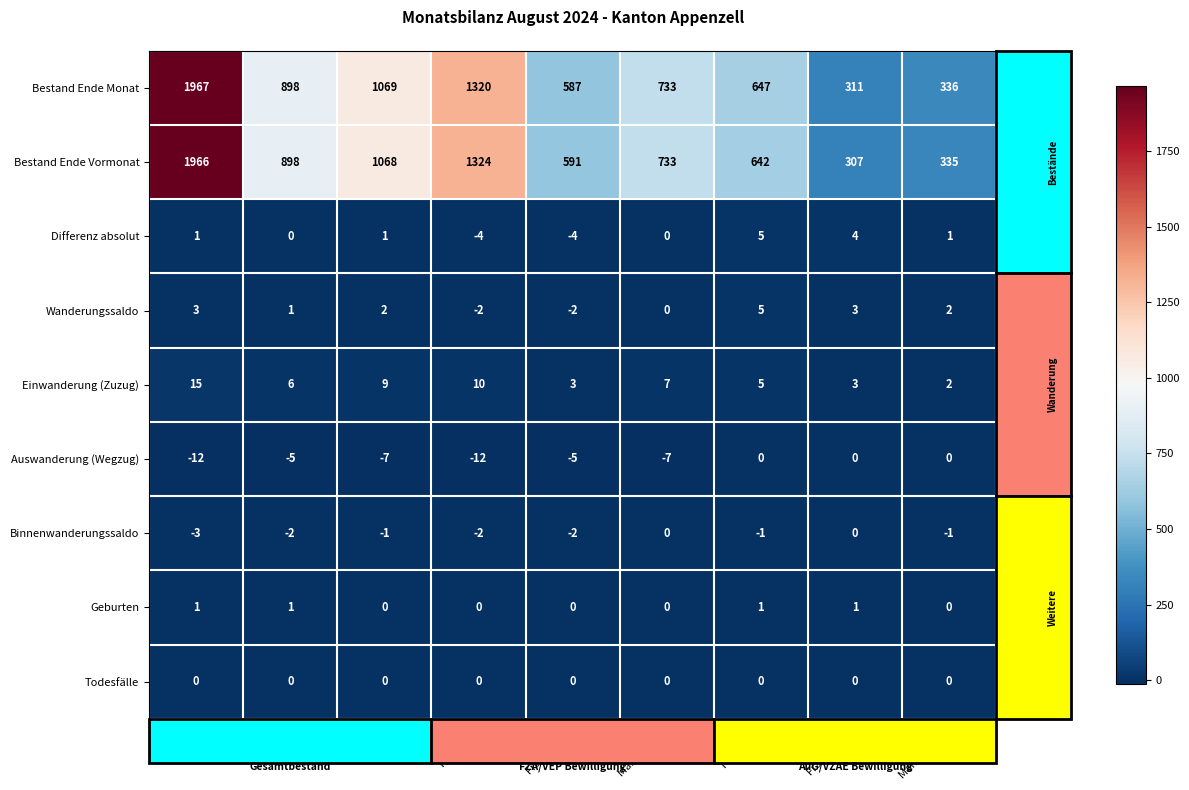

The value of Geburten at Total is 1. True or false?

True